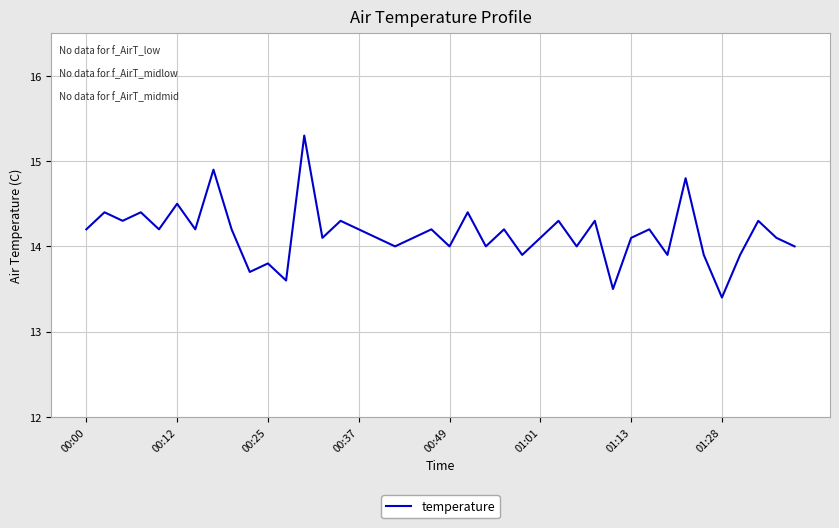

What is the difference between the maximum and minimum values?

1.9